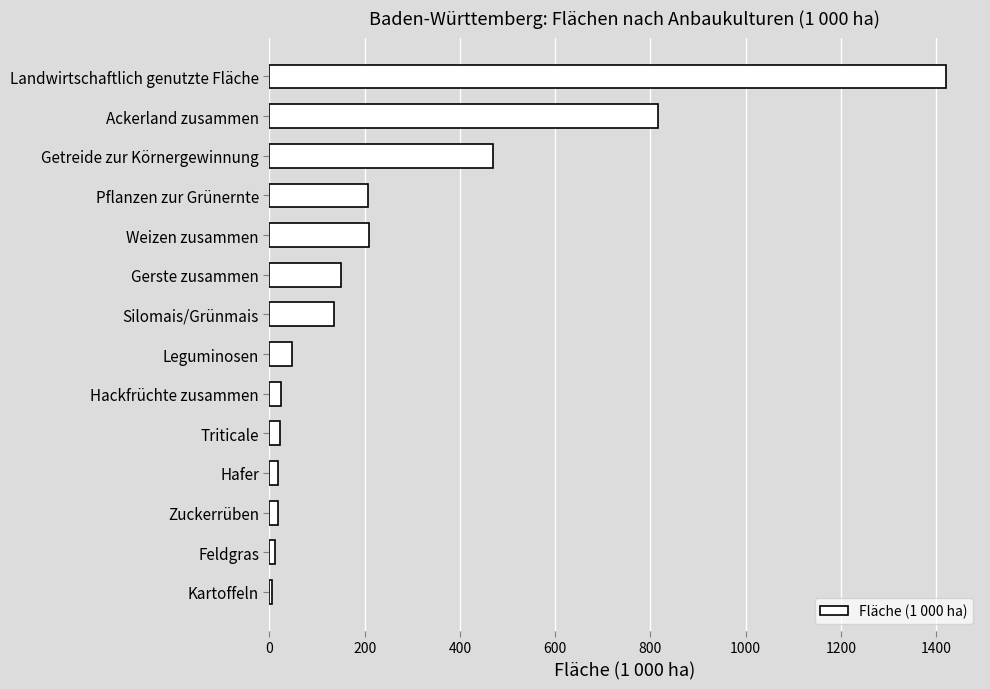

The chart shows a value of 47.9 at Leguminosen. True or false?

True